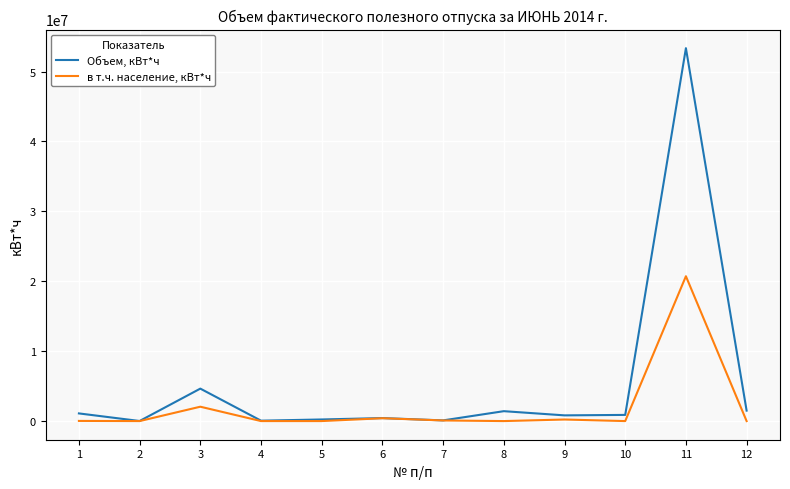

What is the sum of all в т.ч. население, кВт*ч values?

23520879